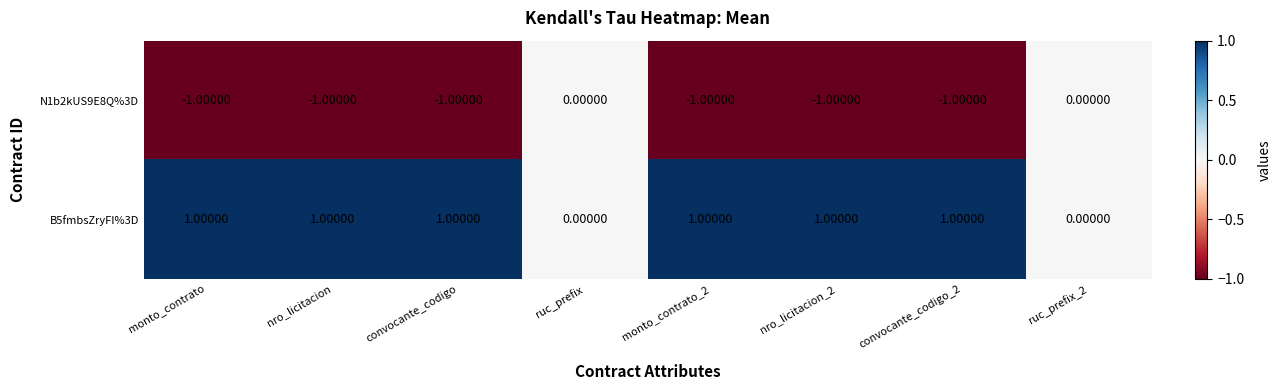

What is the sum of all B5fmbsZryFI%3D values?

6